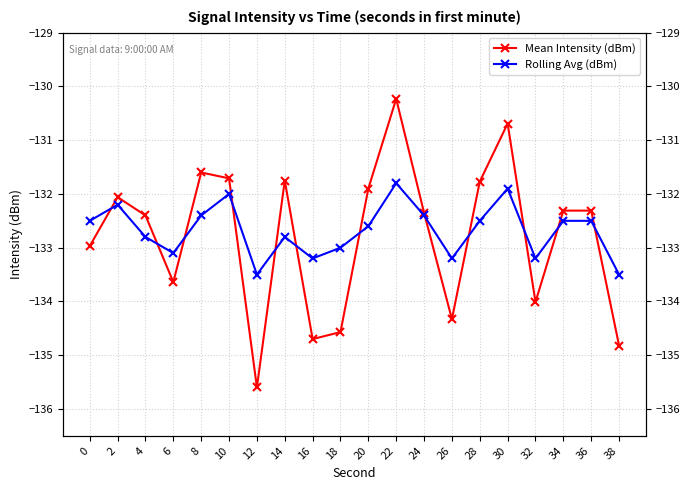

Which series has the widest spread of values?

Mean Intensity (dBm)